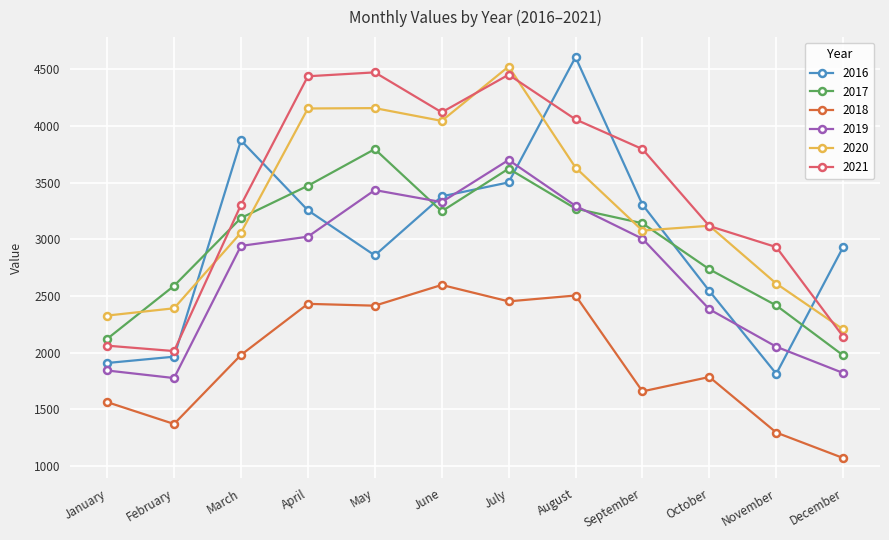

What is the difference between the maximum and minimum values in the 2018 series?

1527.9